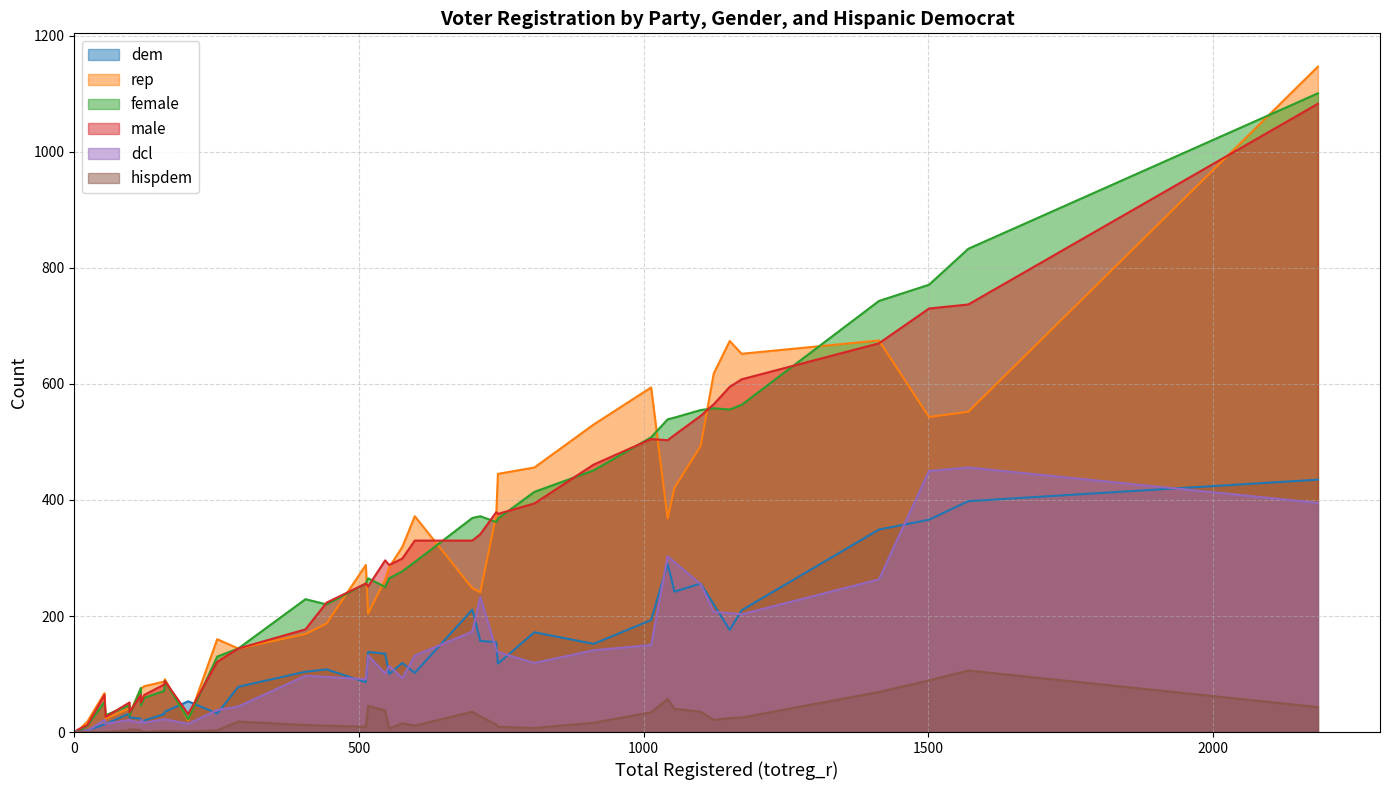

What is the difference between the highest and lowest values at 1570?

727